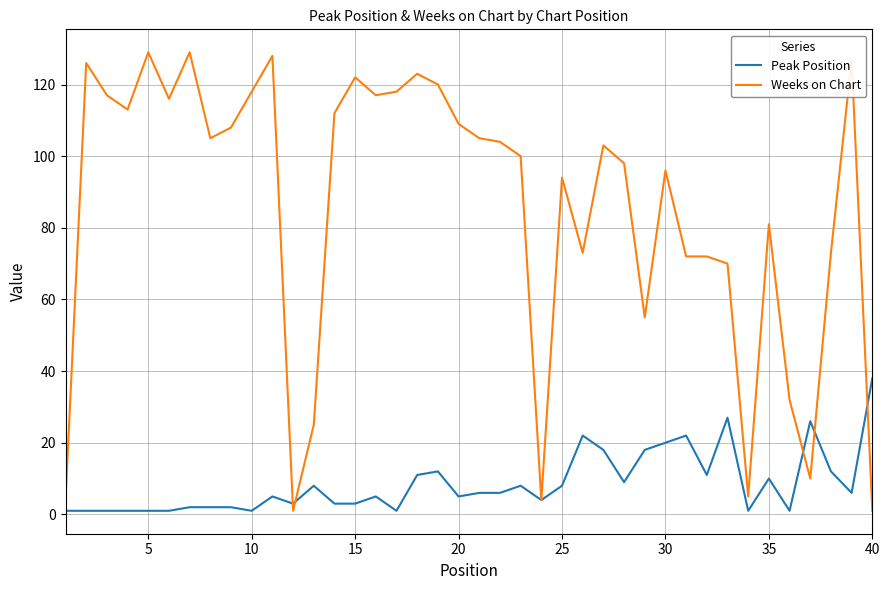

Which series has the widest spread of values?

Weeks on Chart